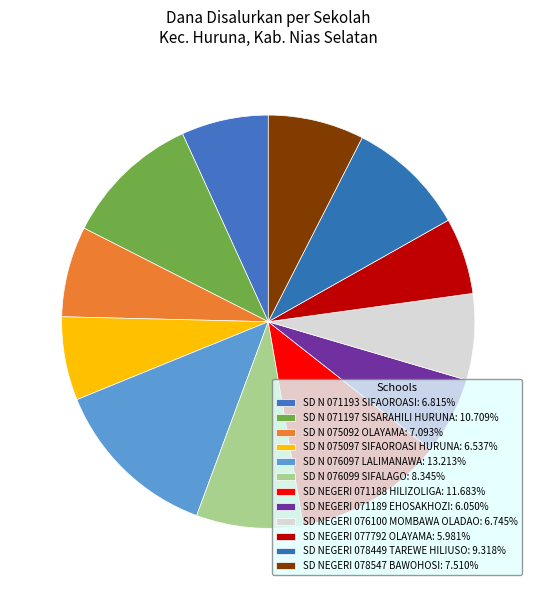

How much of the chart is everything except SD N 075097 SIFAOROASI HURUNA?

93.5%